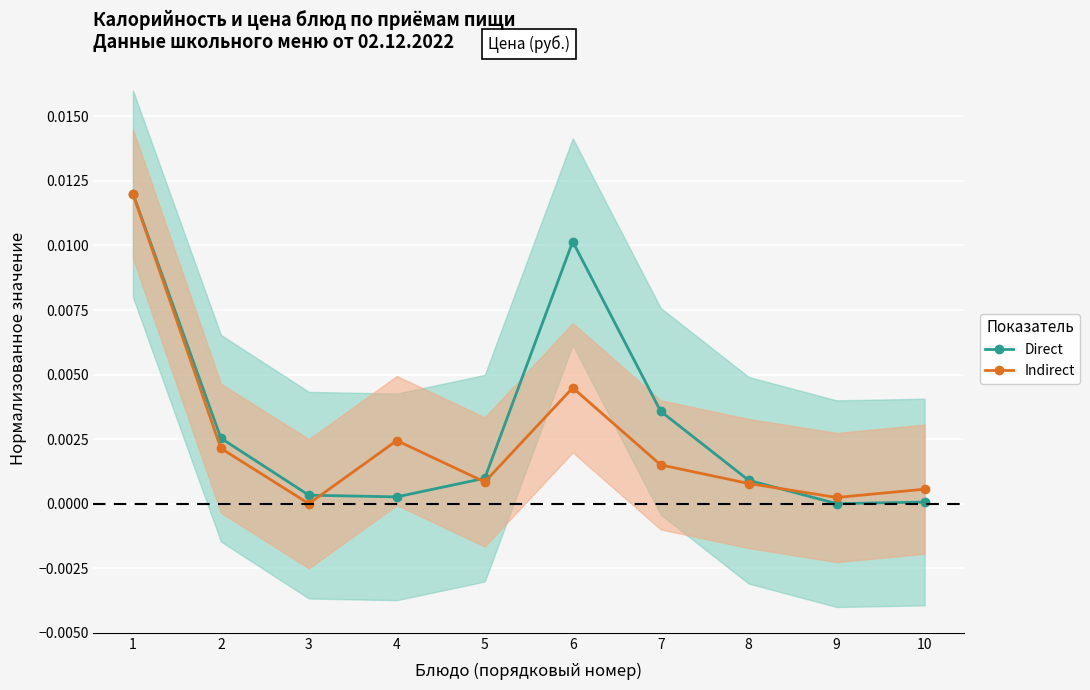

Which category has the highest value across all series?

1